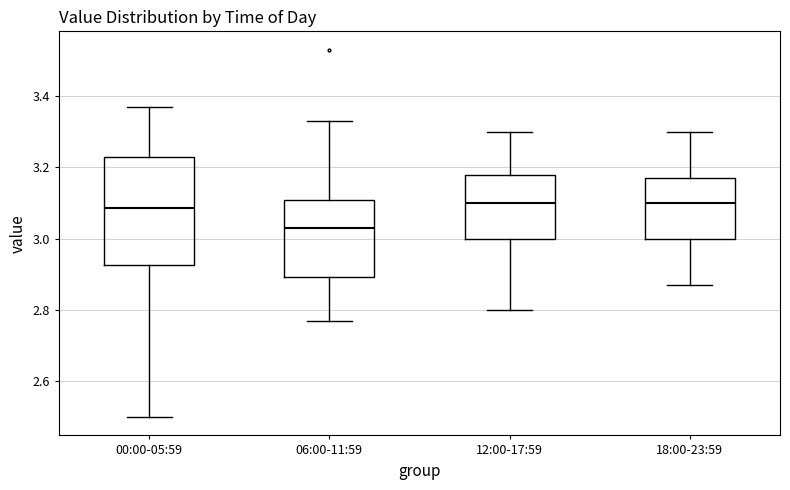

Reading left to right, read every box against the y-axis: the position of its median line, the range the box covers, and the ends of its whiskers. The values are not printed on the chart, so give them approximately, as read against the axis.

00:00-05:59: median 3.08, box 2.92 to 3.24, whiskers 2.50 to 3.38
06:00-11:59: median 3.04, box 2.90 to 3.10, whiskers 2.78 to 3.34
12:00-17:59: median 3.10, box 3.00 to 3.18, whiskers 2.80 to 3.30
18:00-23:59: median 3.10, box 3.00 to 3.18, whiskers 2.88 to 3.30